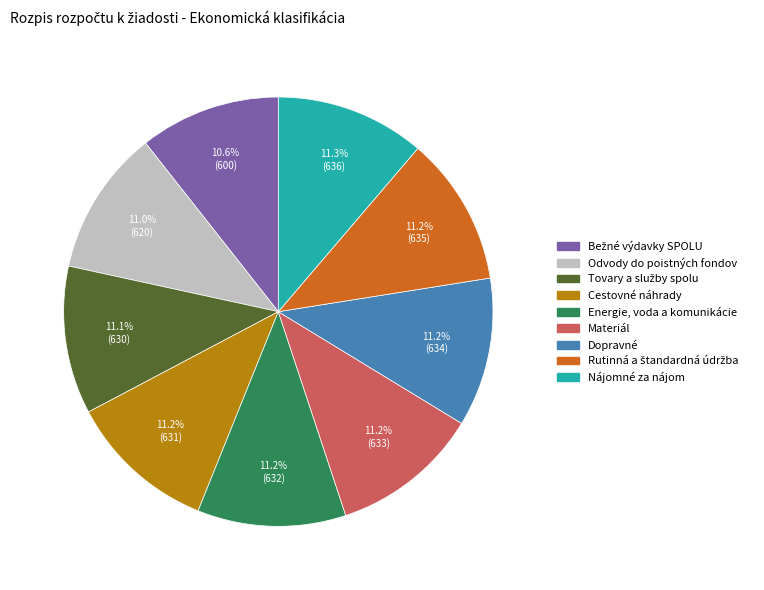

How many segments does this pie chart have?

9